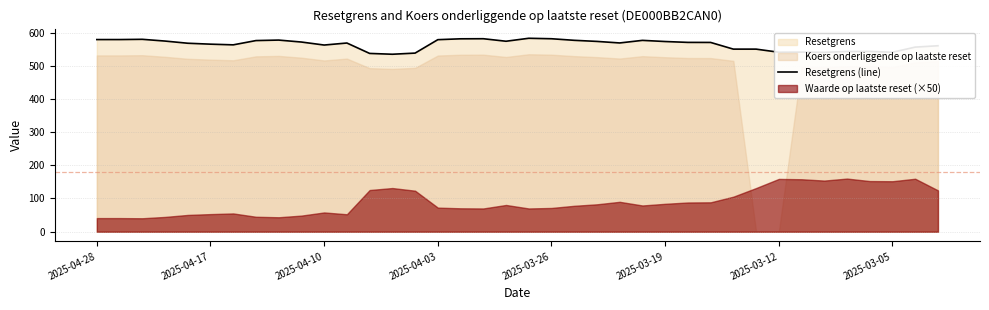

Approximately how many times larger is the value at 30 compared to 19?

0.9